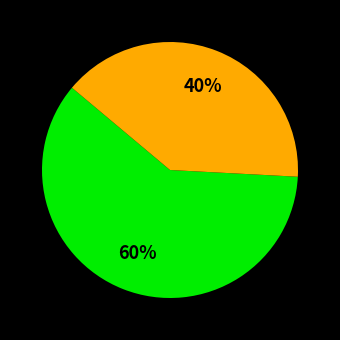

How many slices are in this pie chart?

2